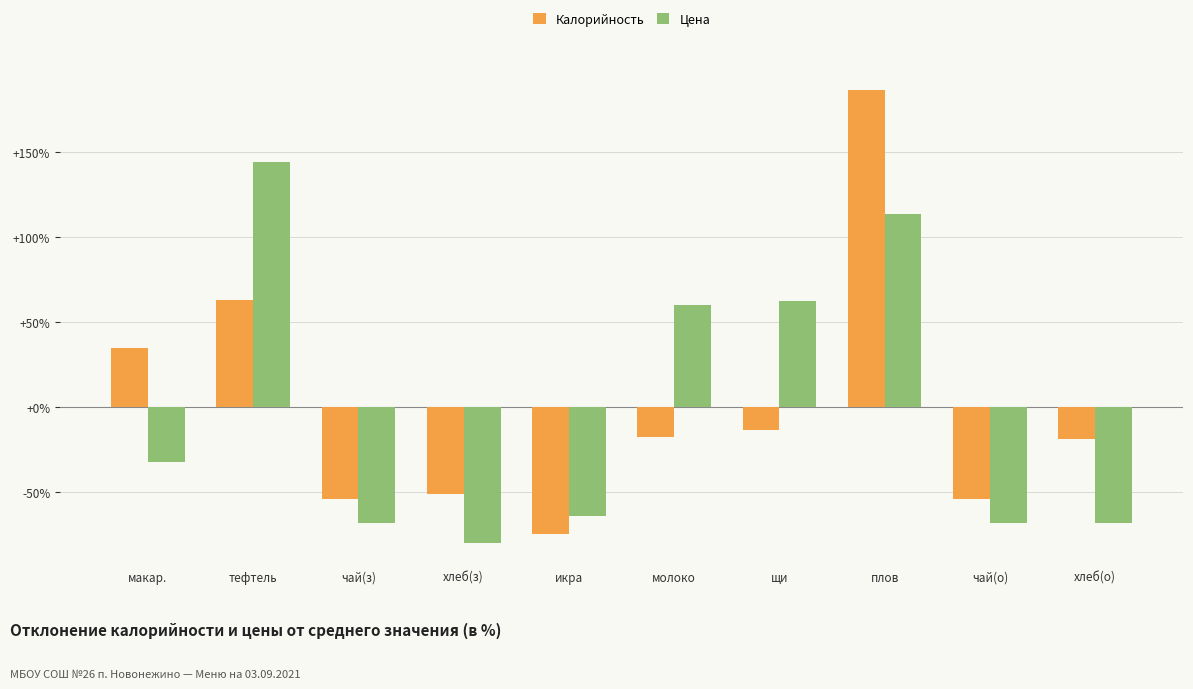

Is the value of Калорийность at тефтель greater than the value of Цена at макар.?

Yes